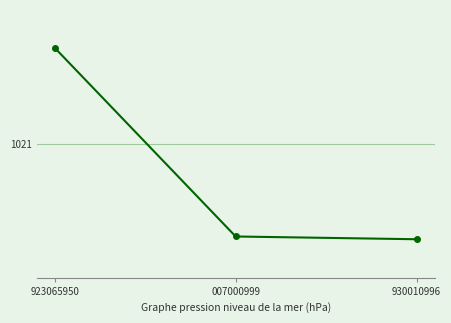

What is the change in value from 923065950 to 007000999?

-19.7